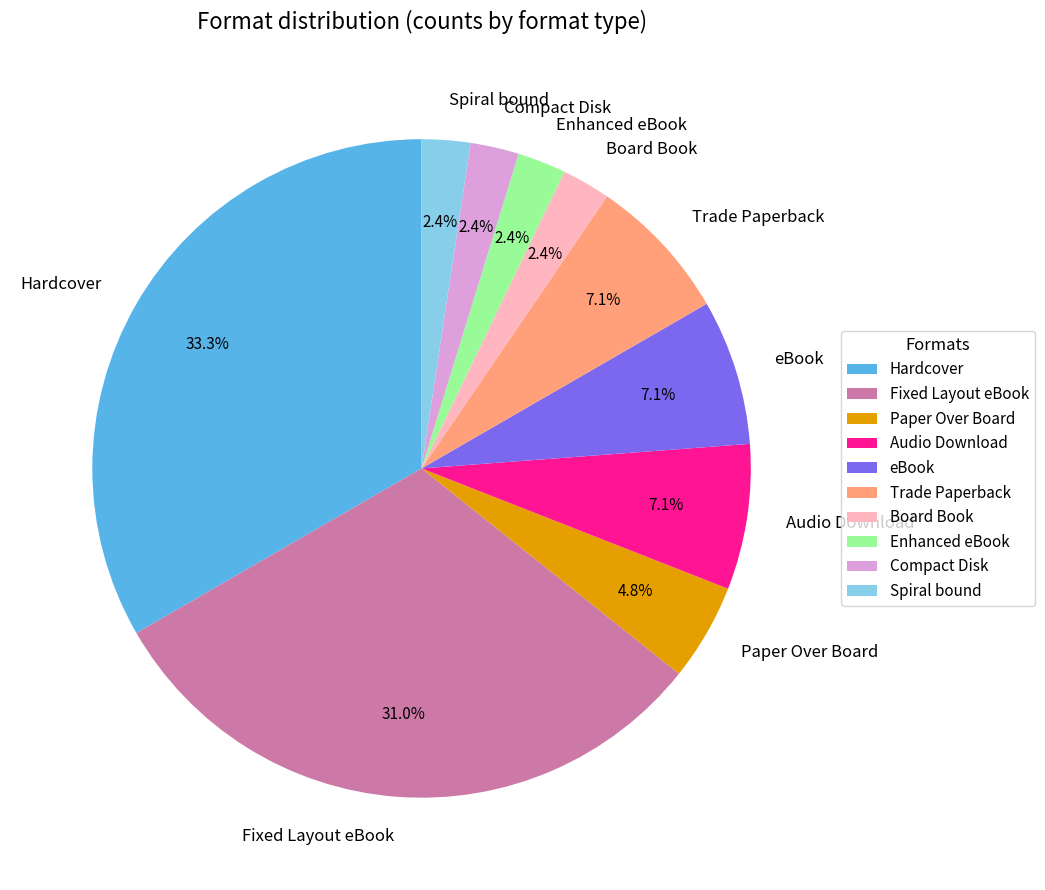

Does Audio Download account for over 50% of the chart?

No